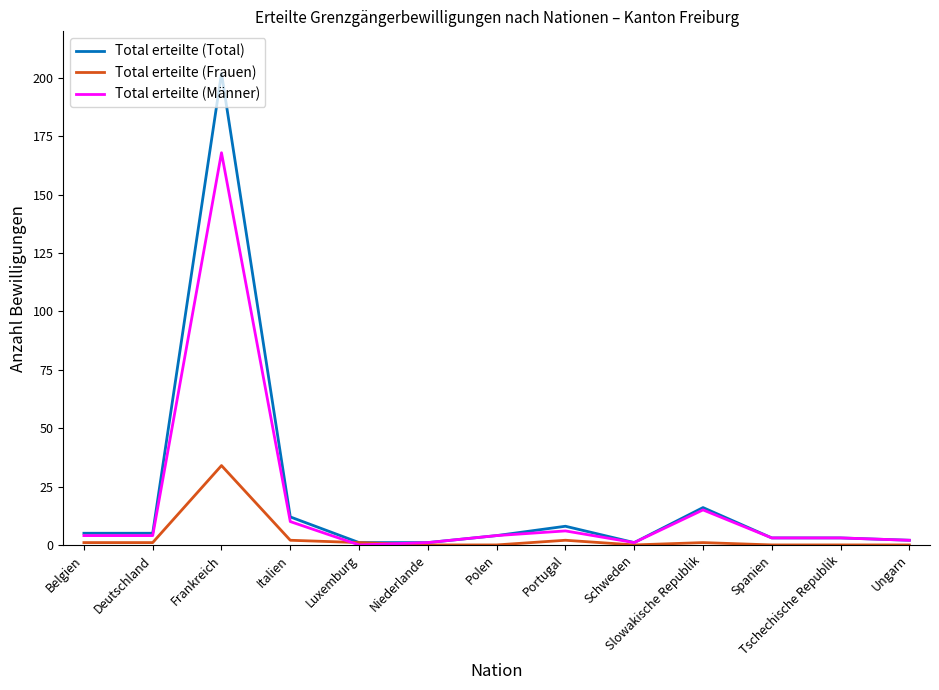

The Total erteilte (Männer) series shows 301 at Frankreich. True or false?

False